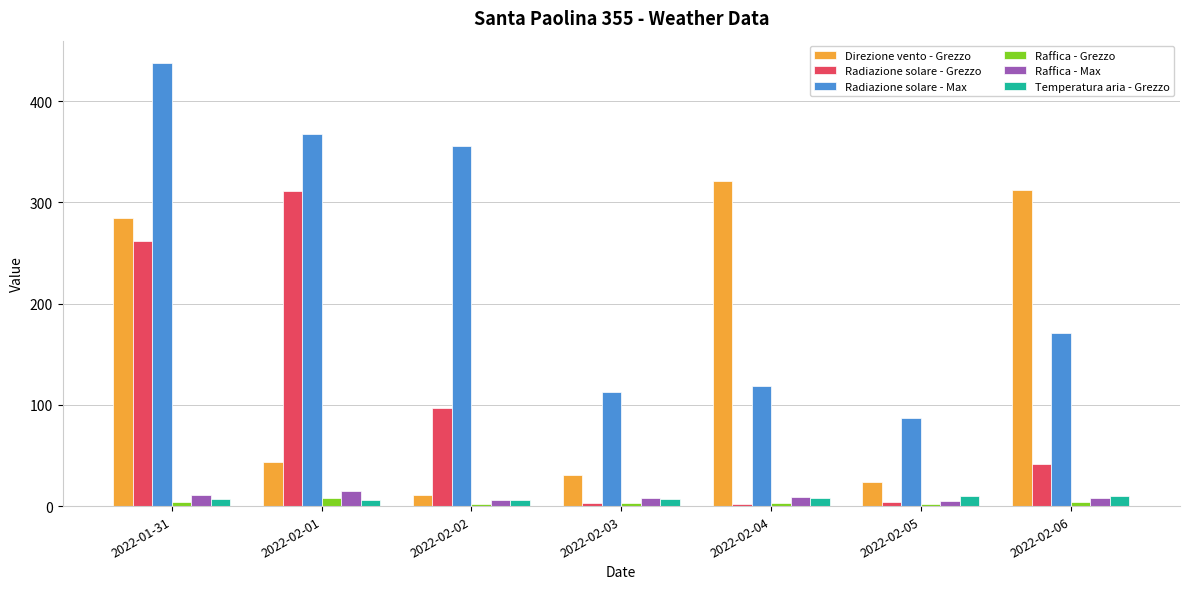

What is the total value across all series at 2022-02-01?

752.0